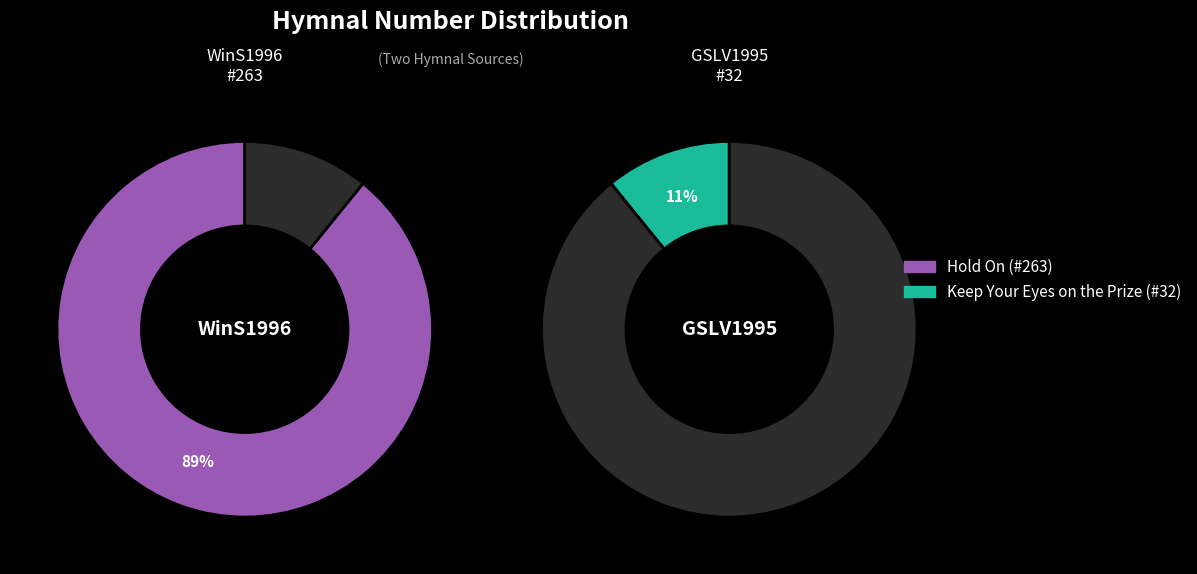

What is the ratio of the value at Hold On to the value at Keep Your Eyes on the Prize?

8.2